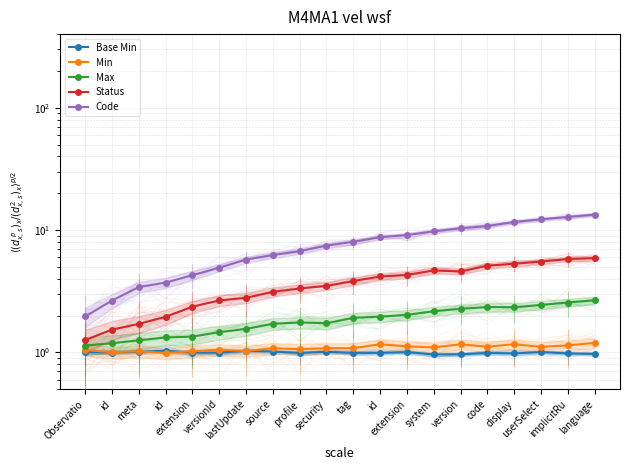

Reading left to right, transcribe all the data shown in this chart.

Base Min: Observatio=1.0	id=1.0	meta=1.0	id=1.0	extension=1.0	versionId=1.0	lastUpdate=1.0	source=1.0	profile=1.0	security=1.0	tag=1.0	id=1.0	extension=1.0	system=1.0	version=1.0	code=1.0	display=1.0	userSelect=1.0	implicitRu=1.0	language=1.0
Min: Observatio=1.0	id=1.0	meta=1.0	id=1.0	extension=1.0	versionId=1.1	lastUpdate=1.0	source=1.1	profile=1.1	security=1.1	tag=1.1	id=1.2	extension=1.1	system=1.1	version=1.2	code=1.1	display=1.2	userSelect=1.1	implicitRu=1.1	language=1.2
Max: Observatio=1.1	id=1.2	meta=1.3	id=1.3	extension=1.3	versionId=1.5	lastUpdate=1.6	source=1.7	profile=1.8	security=1.7	tag=1.9	id=2.0	extension=2.0	system=2.2	version=2.3	code=2.3	display=2.3	userSelect=2.4	implicitRu=2.6	language=2.7
Status: Observatio=1.3	id=1.5	meta=1.7	id=2.0	extension=2.4	versionId=2.7	lastUpdate=2.8	source=3.1	profile=3.3	security=3.5	tag=3.8	id=4.2	extension=4.3	system=4.7	version=4.6	code=5.1	display=5.3	userSelect=5.5	implicitRu=5.8	language=5.9
Code: Observatio=2.0	id=2.7	meta=3.4	id=3.7	extension=4.3	versionId=4.9	lastUpdate=5.7	source=6.2	profile=6.7	security=7.5	tag=8.0	id=8.7	extension=9.1	system=9.8	version=10.3	code=10.8	display=11.6	userSelect=12.2	implicitRu=12.8	language=13.4